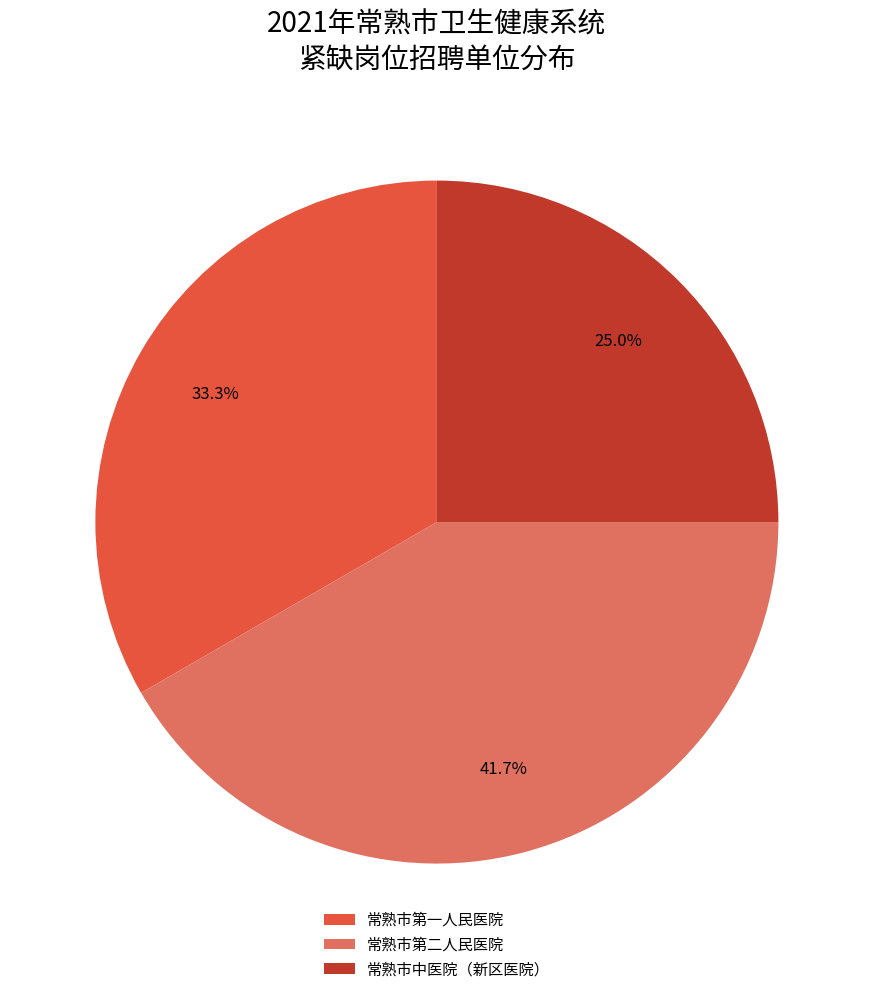

Is 常熟市第一人民医院 the majority of the pie?

No